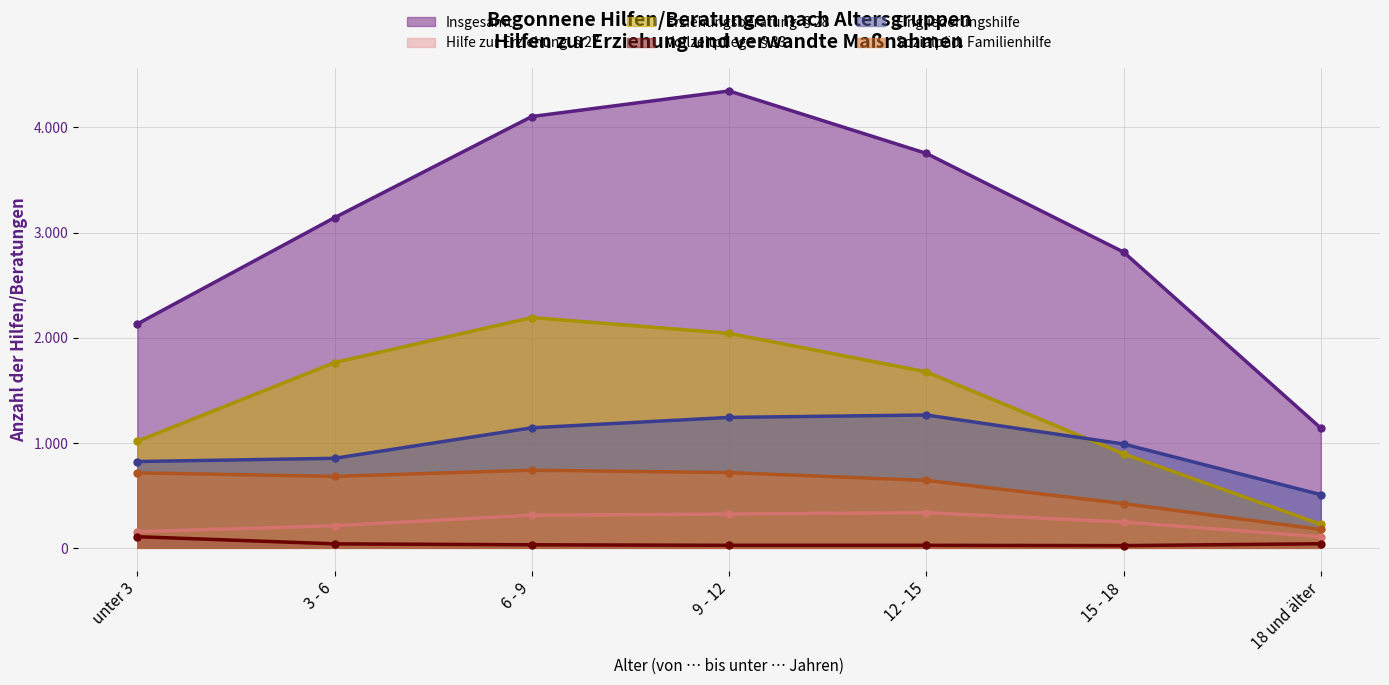

Which series reaches the minimum Y coordinate?

Vollzeitpflege §33